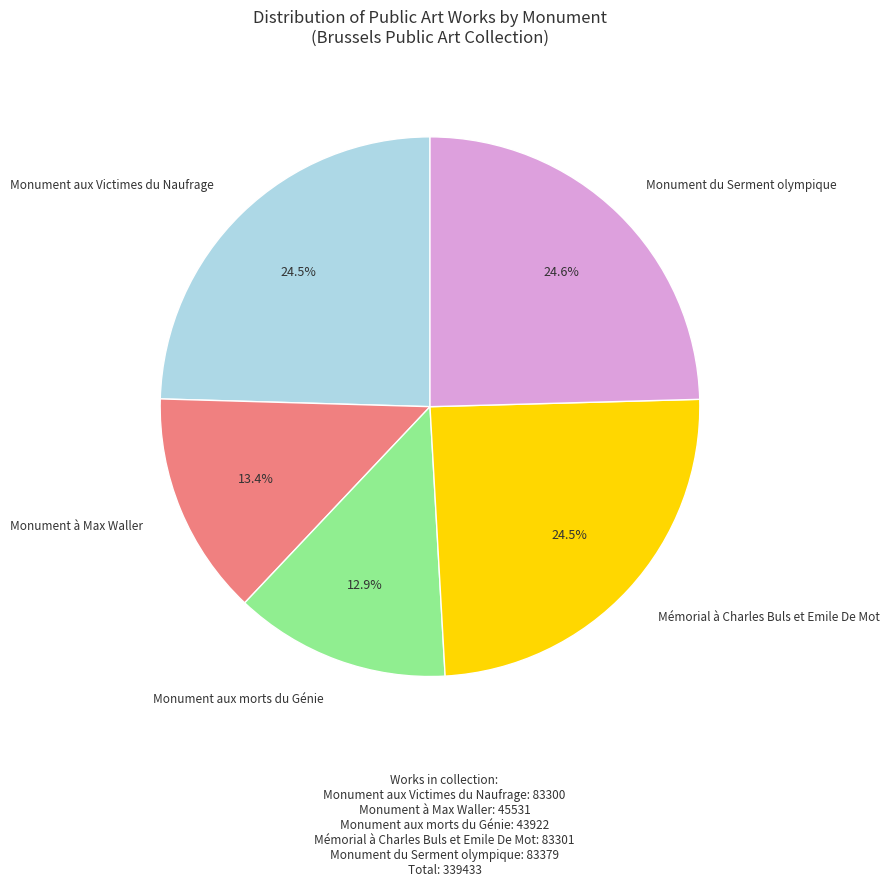

Is there any slice that represents more than half of the pie?

No